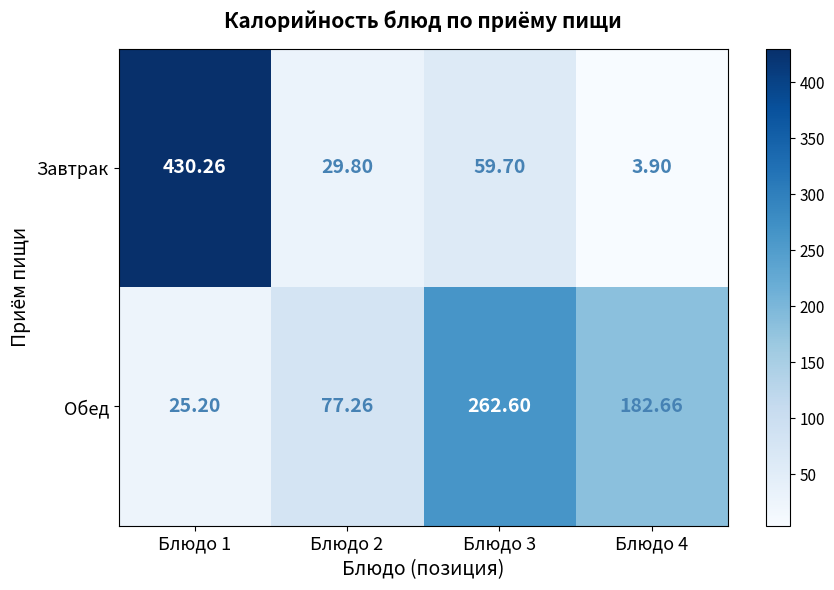

List the series in order of their overall mean, lowest first.

Завтрак, Обед